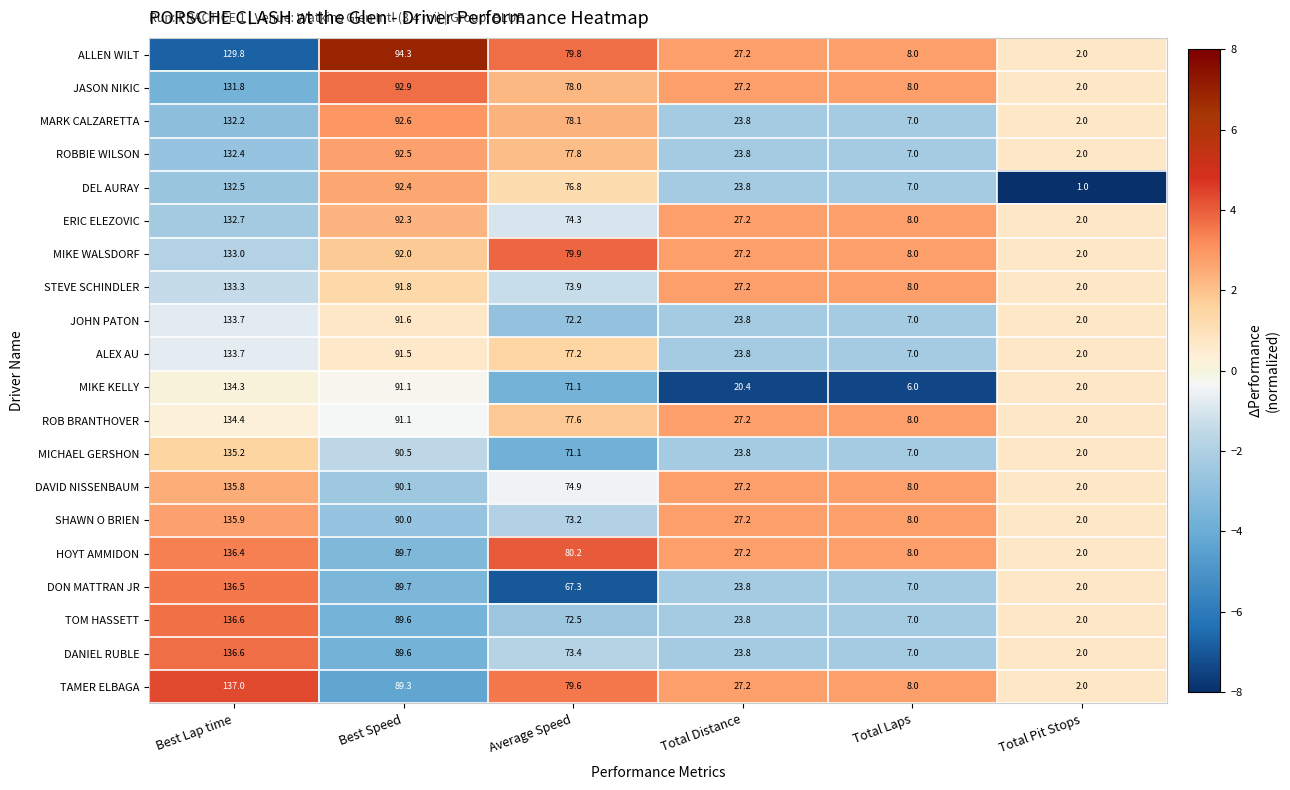

At which category is the sum across all series the highest?

Best Lap time